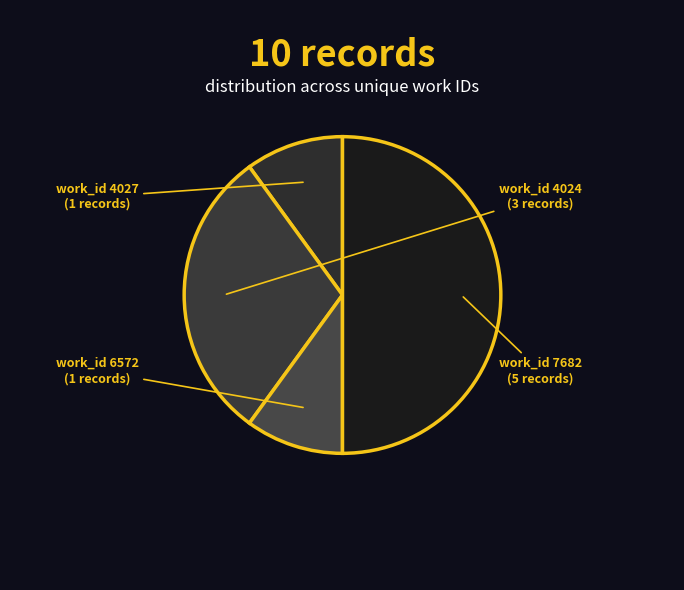

Do work_id 7682 and work_id 6572 together represent more than half of the pie?

Yes